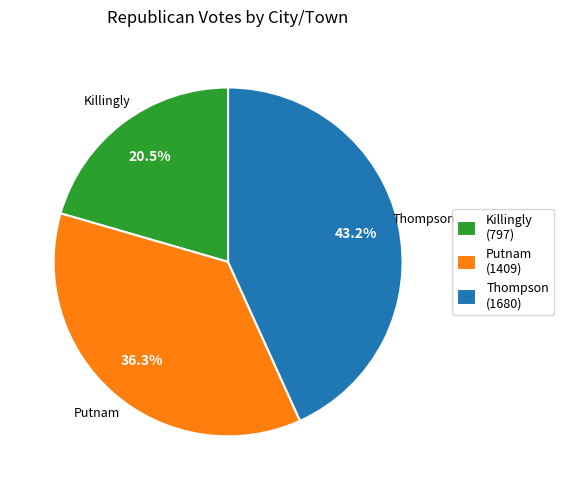

What is the largest slice in the pie chart?

Thompson